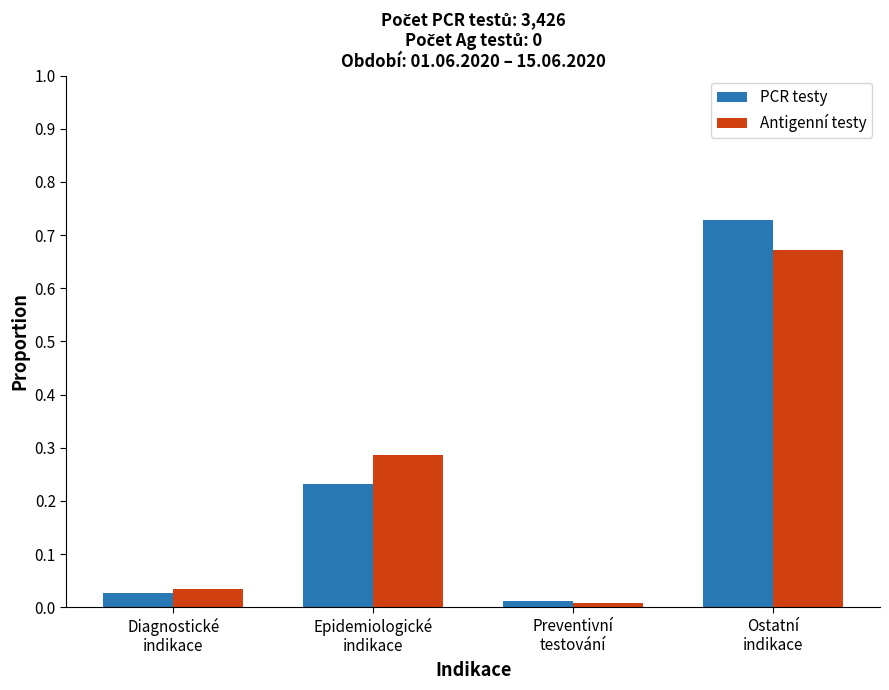

List the series in order of their peak value, lowest first.

Antigenní testy, PCR testy